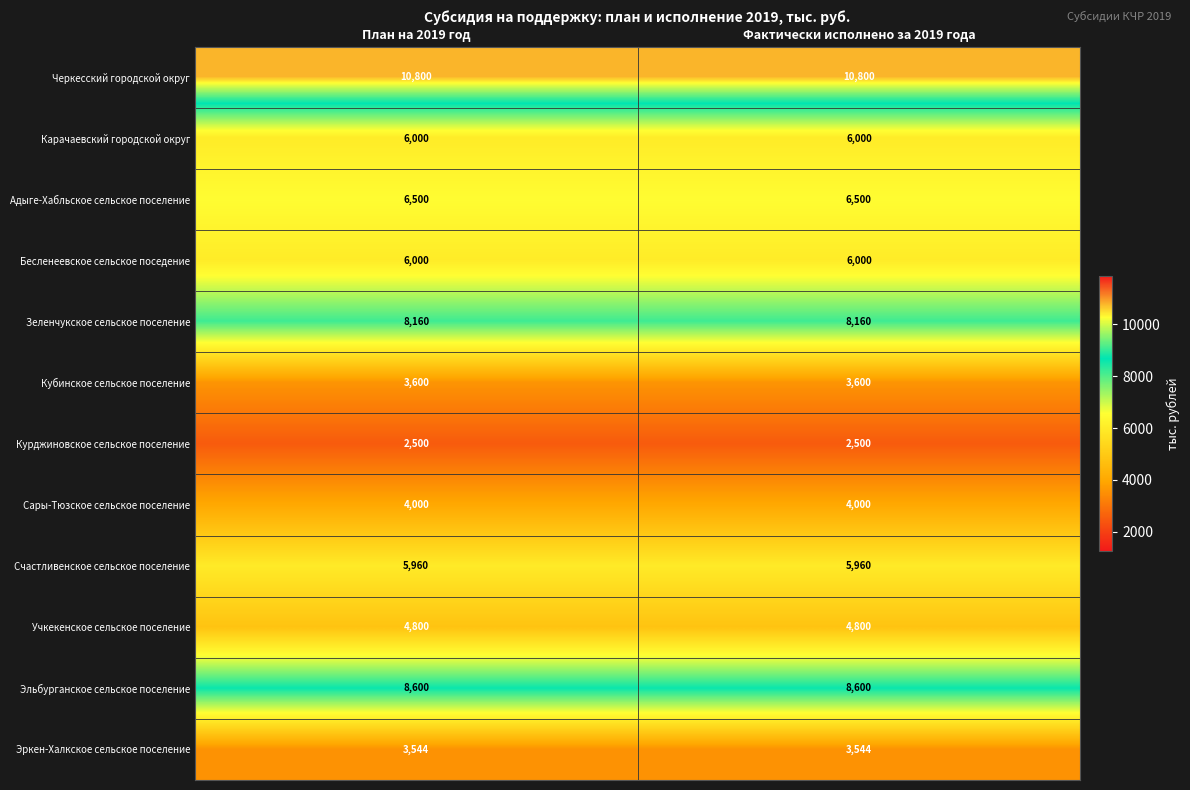

Is the value of Счастливенское сельское поселение at Фактически исполнено за 2019 года greater than the value of Эльбурганское сельское поселение at Фактически исполнено за 2019 года?

No